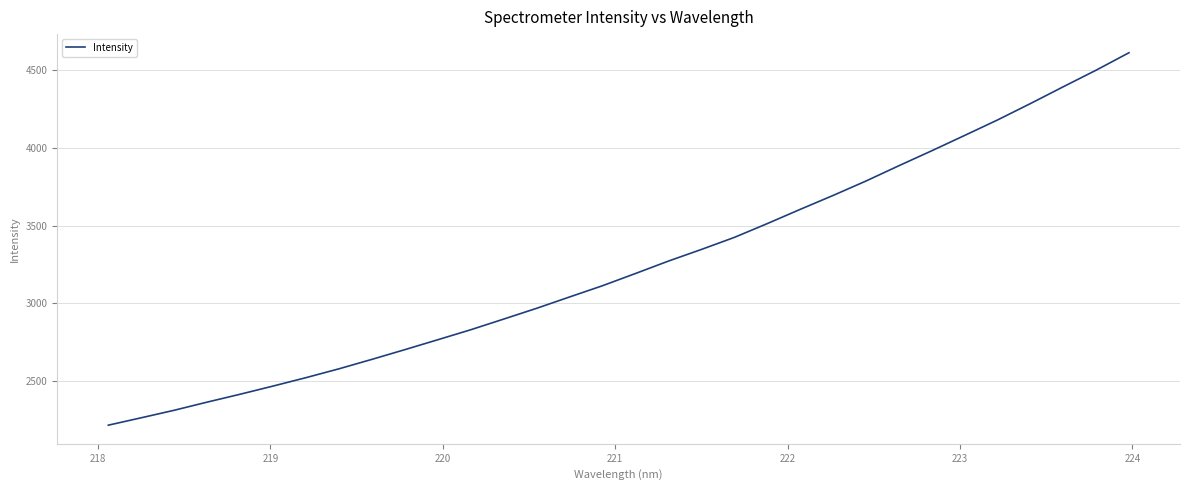

What is the maximum value shown in the chart?

4610.6